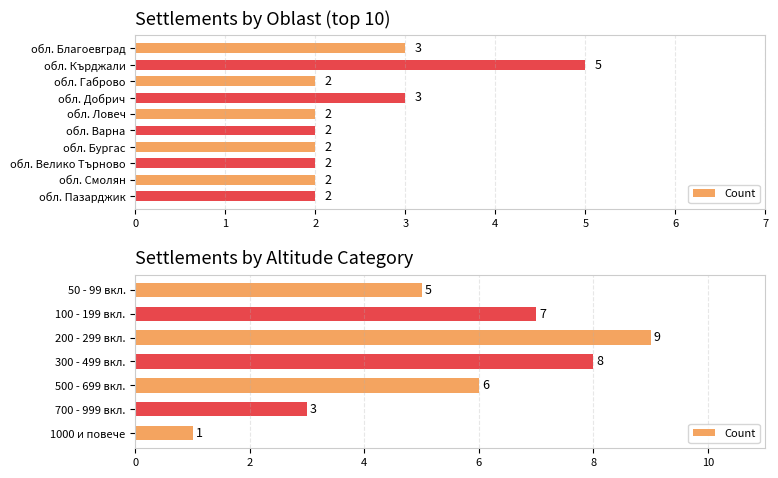

Which has a higher value, 700 - 999 вкл. or 300 - 499 вкл.?

300 - 499 вкл.